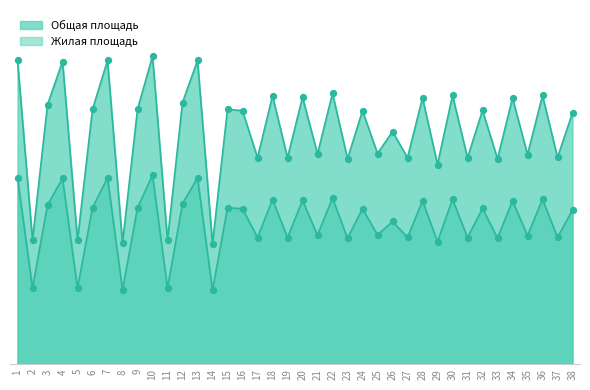

Which series has the largest total across all categories?

Общая площадь